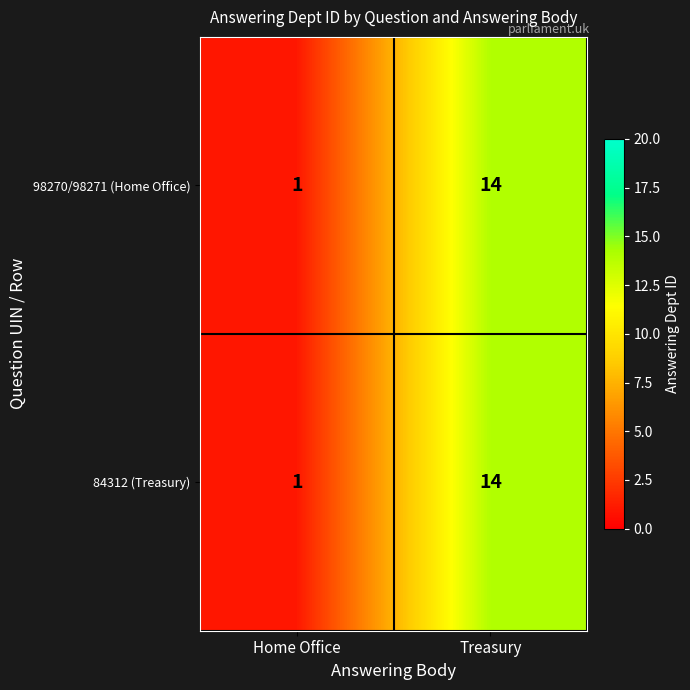

Reading left to right, transcribe all the data shown in this chart.

98270/98271 (Home Office): 1	14
84312 (Treasury): 1	14